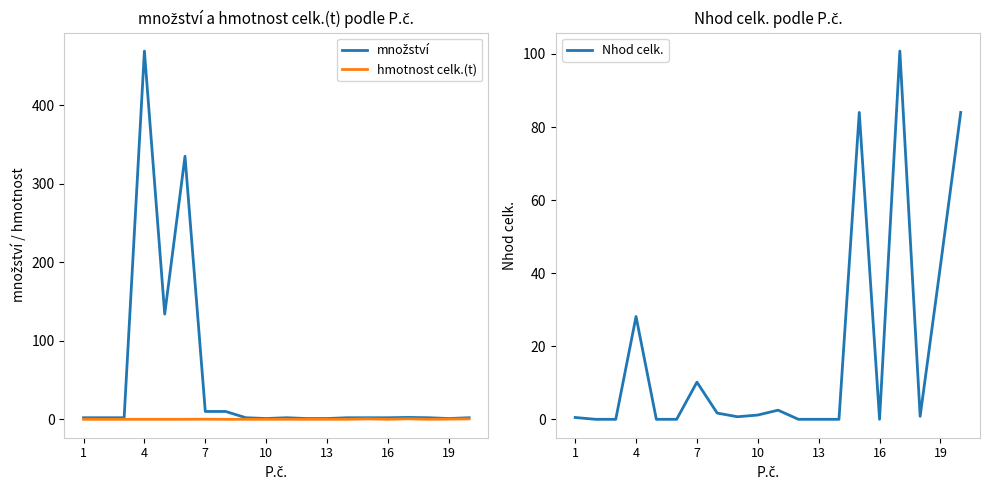

What is the maximum value for Nhod celk.?

100.8